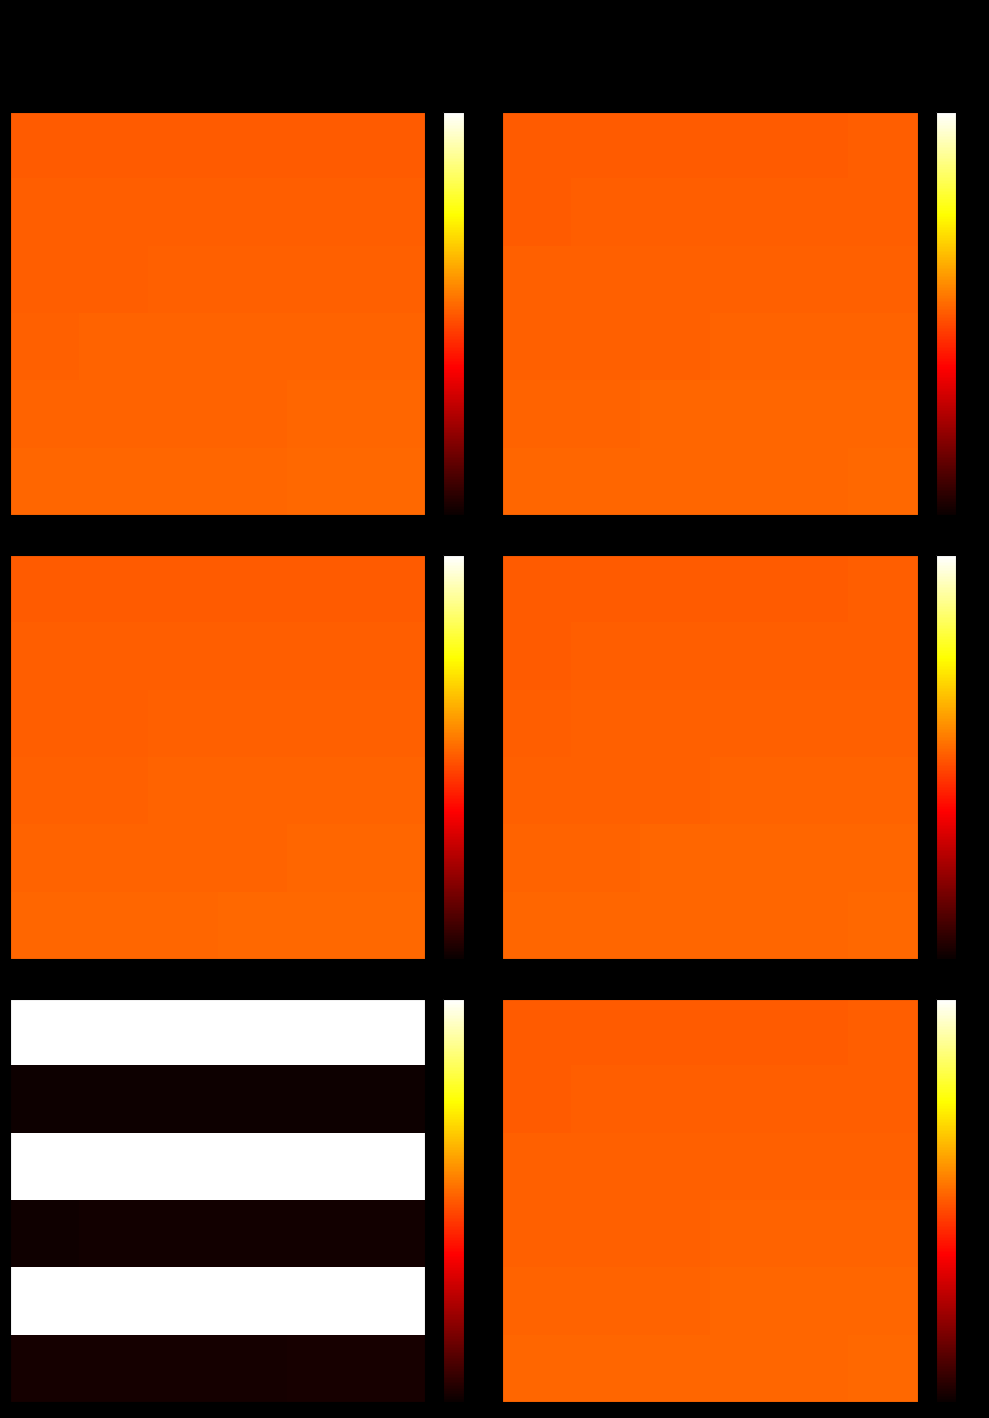

What is the total value across all series at 5?

3.1